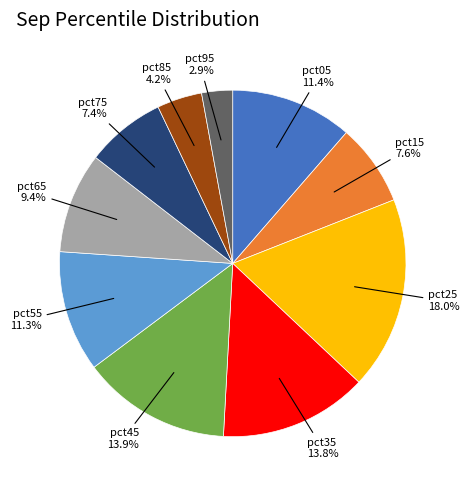

Does any single category account for the majority?

No